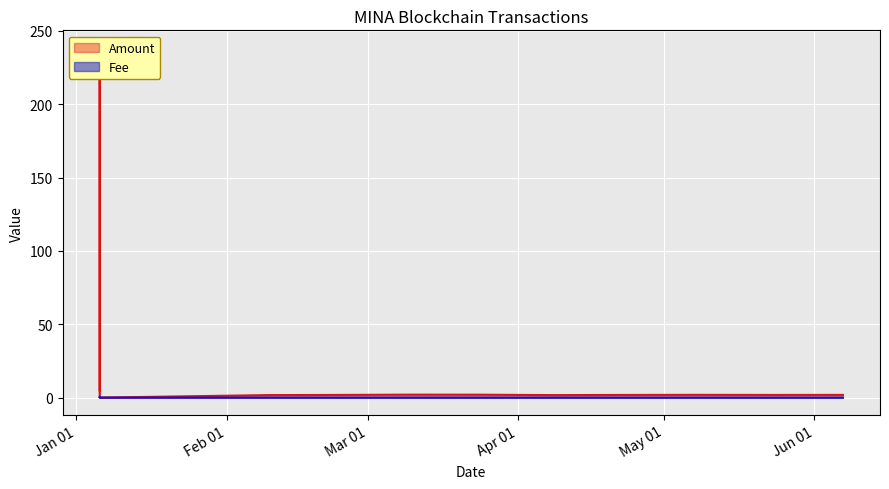

What is the difference between the second highest and minimum values in the Fee series?

0.5